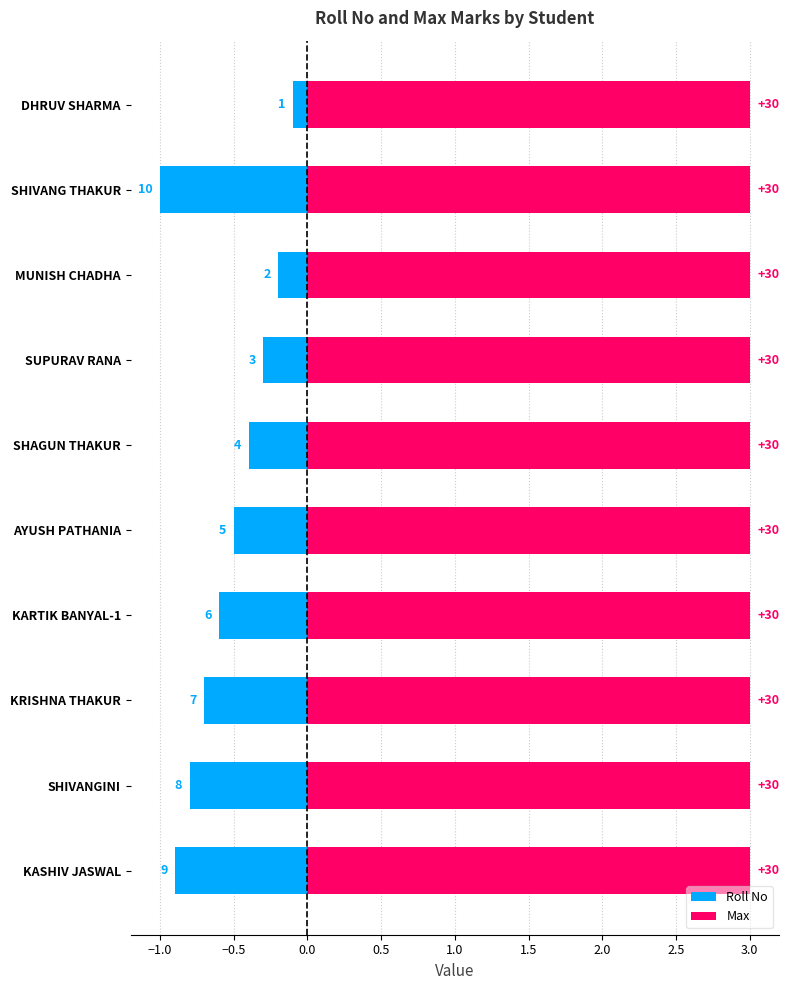

Between −1.5 and 1.5, which series saw the biggest shift?

Roll No